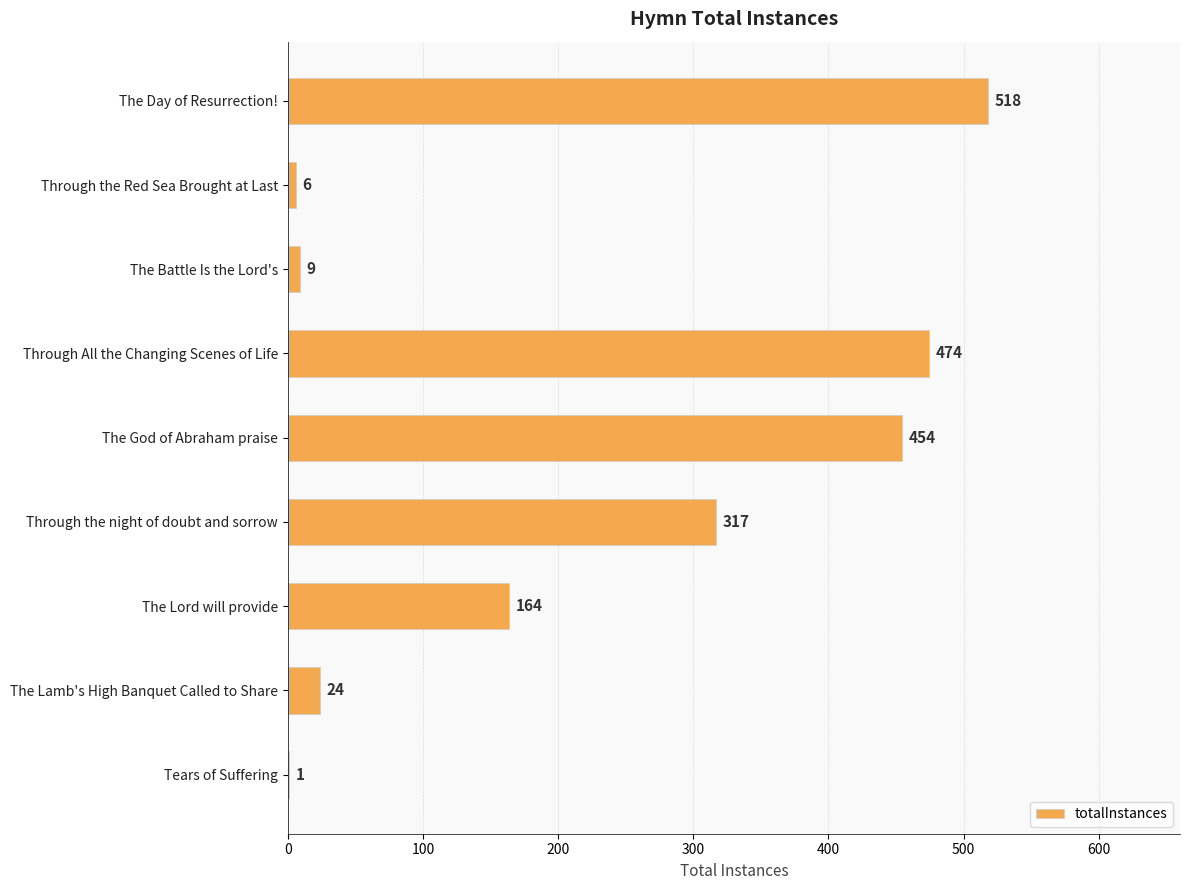

Reading bottom to top, what are all the values shown in this chart?

Tears of Suffering=1	The Lamb's High Banquet Called to Share=24	The Lord will provide=164	Through the night of doubt and sorrow=317	The God of Abraham praise=454	Through All the Changing Scenes of Life=474	The Battle Is the Lord's=9	Through the Red Sea Brought at Last=6	The Day of Resurrection!=518